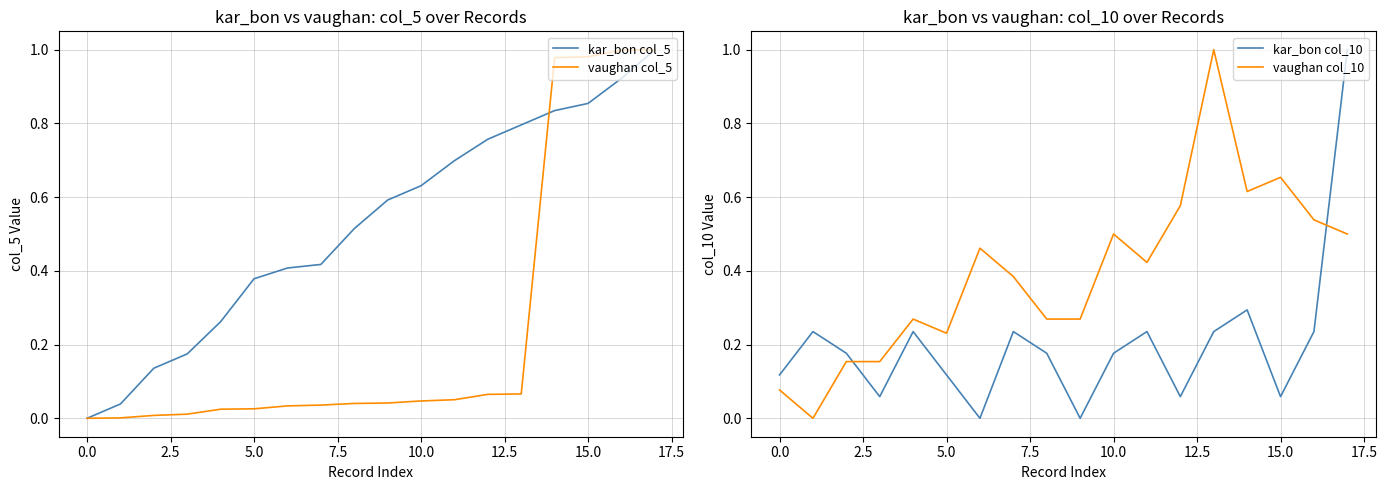

Between 10 and 17, which series saw the biggest shift?

vaughan col_5